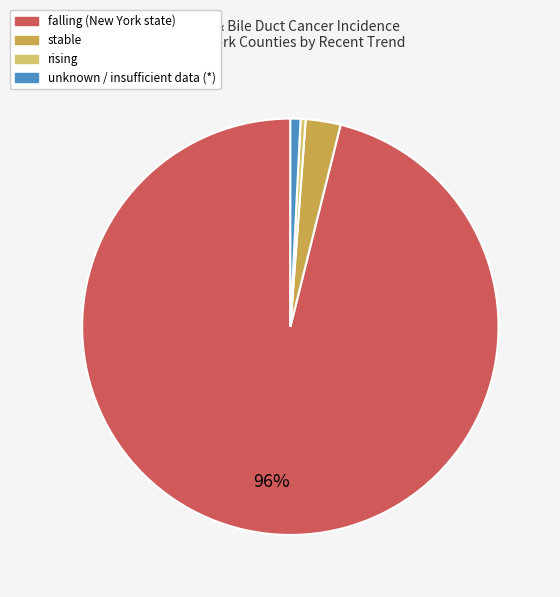

To the nearest percent, what is the difference between the largest and smallest slice percentages?

96%